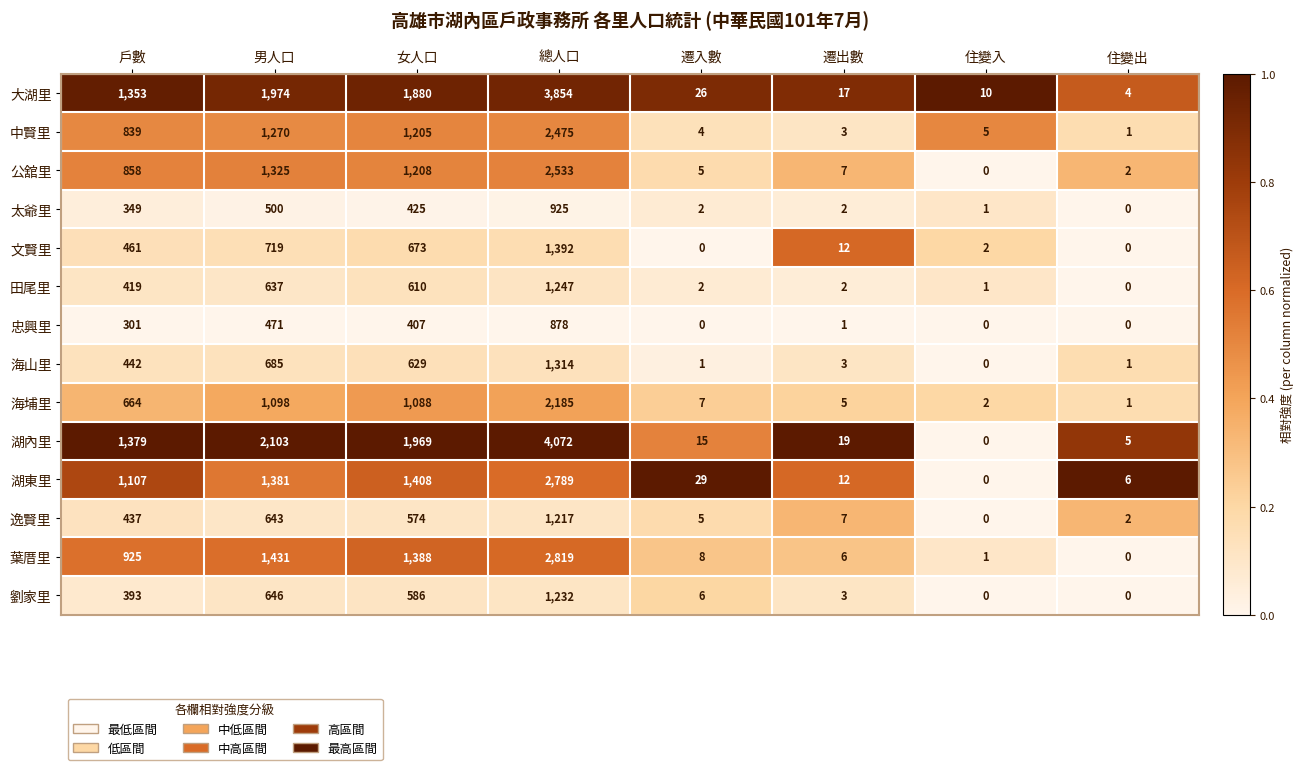

Which series has the largest total across all categories?

湖內里